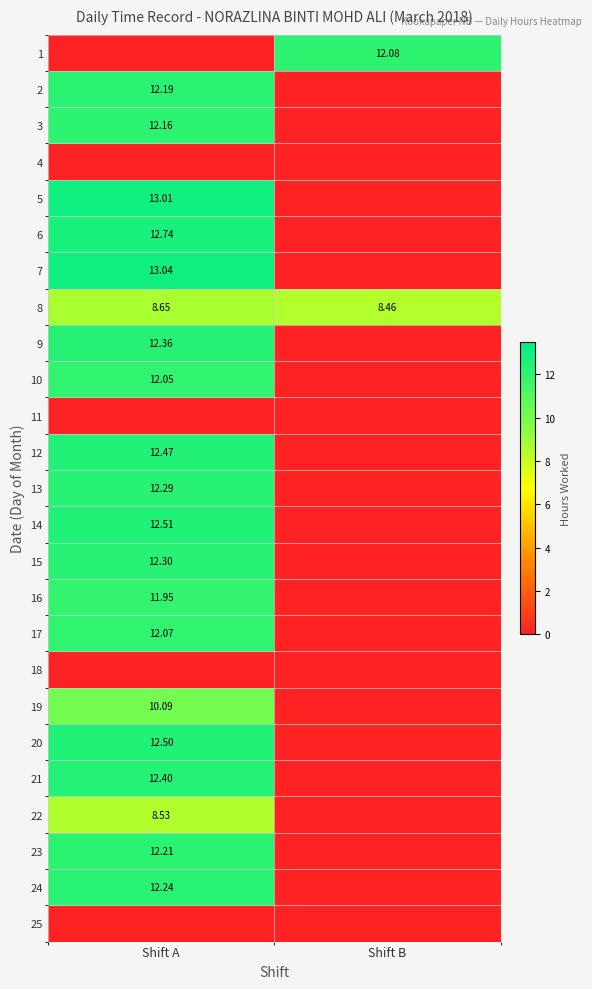

True or false: 24 has a value of -6.7 at Shift B.

False